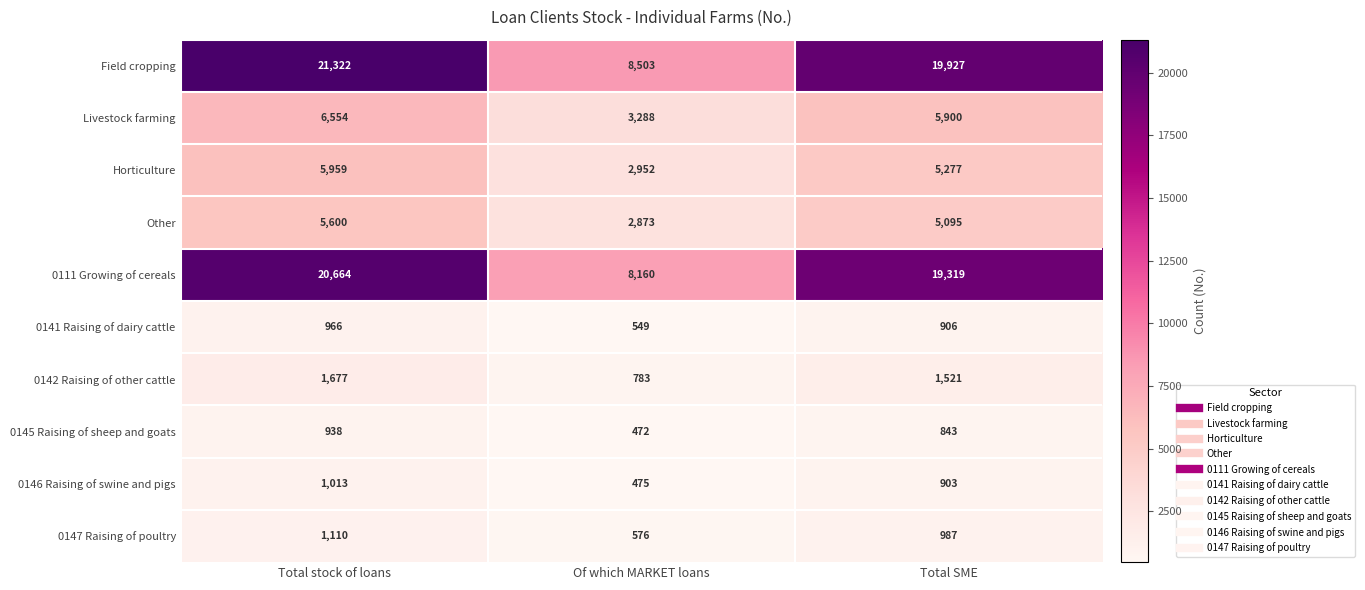

What is the minimum value shown in the chart?

472